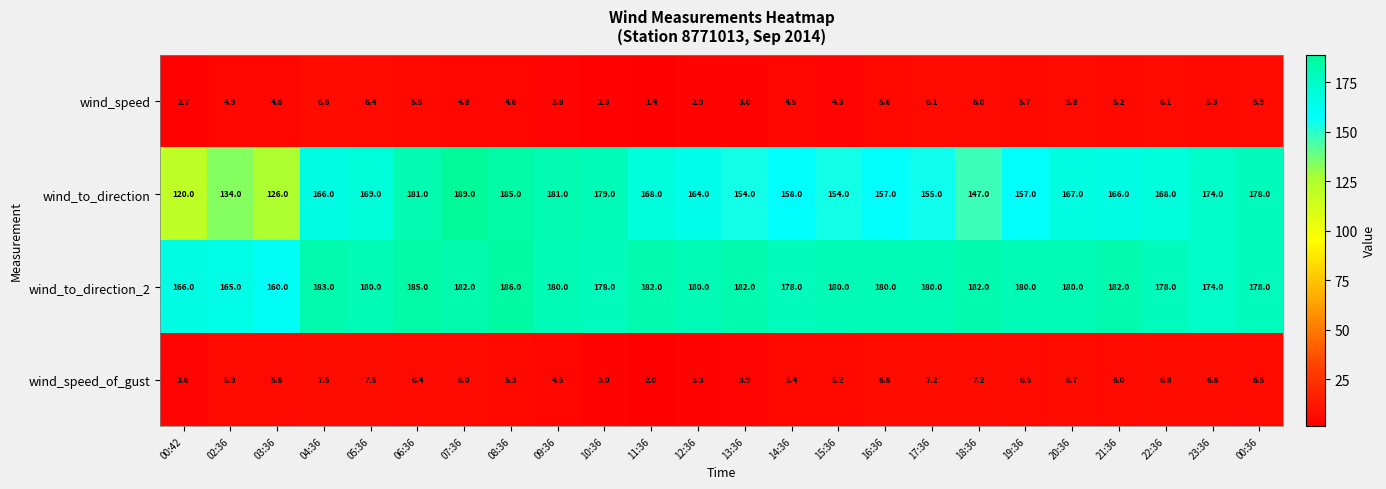

Which category has the highest value in the wind_to_direction_2 series?

08:36